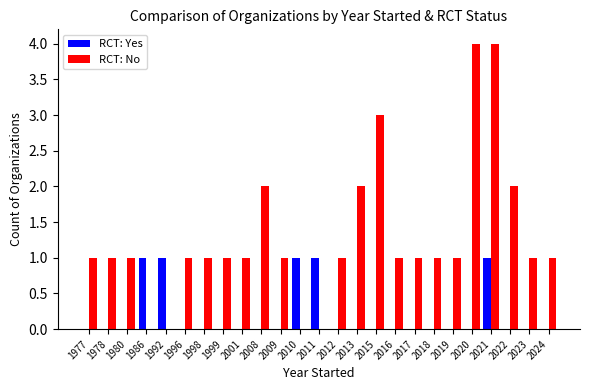

Reading left to right, list all the values displayed in this chart.

RCT: Yes: 0	0	0	1	1	0	0	0	0	0	0	1	1	0	0	0	0	0	0	0	0	1	0	0	0
RCT: No: 1	1	1	0	0	1	1	1	1	2	1	0	0	1	2	3	1	1	1	1	4	4	2	1	1